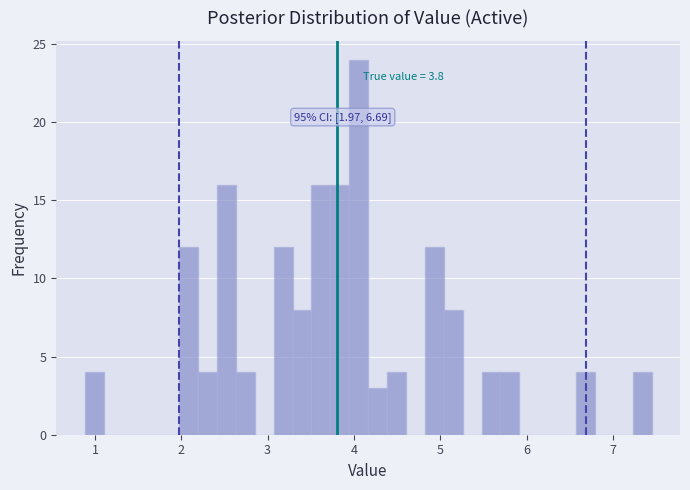

Around what value on the x-axis is the tallest bar? Give the approximate position of its centre, as read against the axis.

4.1